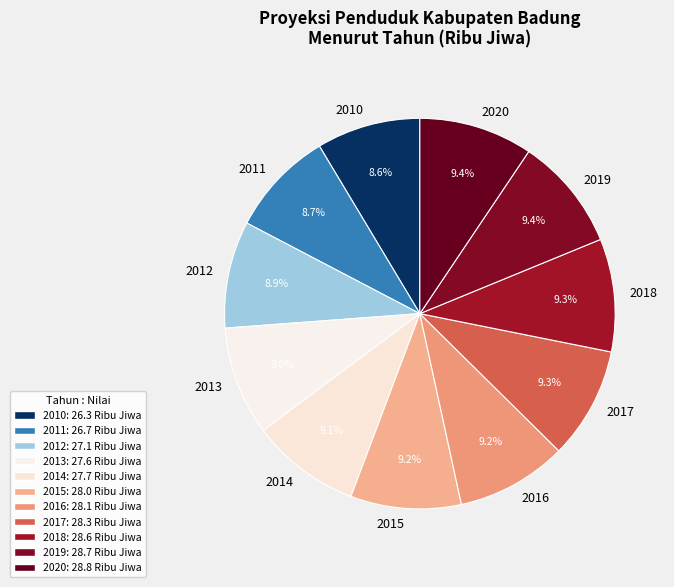

To the nearest percent, what percentage of the pie is 2015?

9%